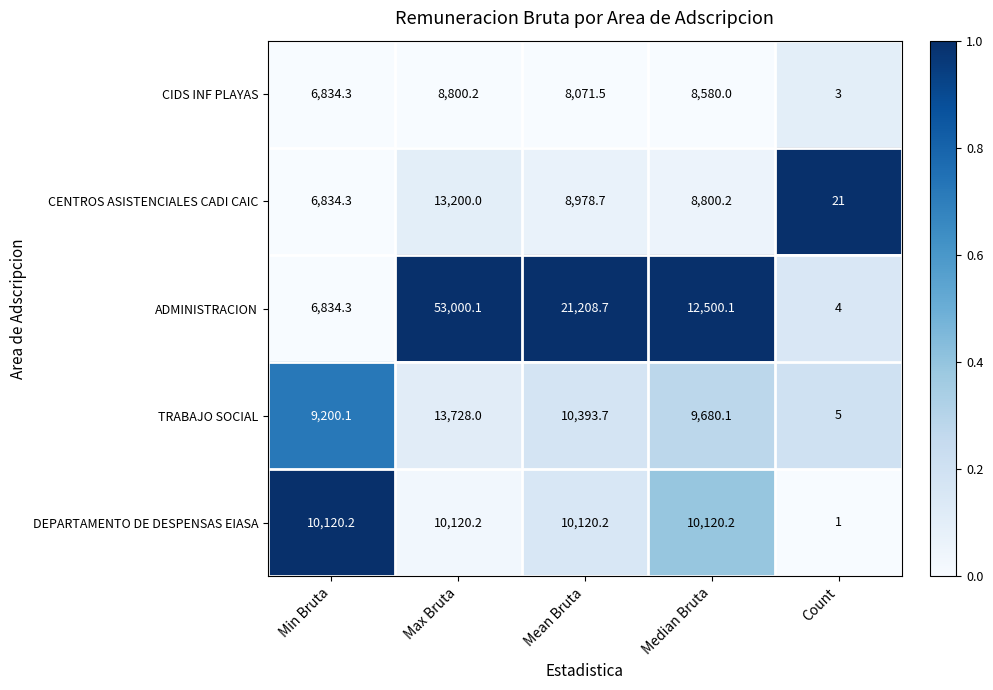

What is the spread (max minus min) of values at Max Bruta?

44199.9